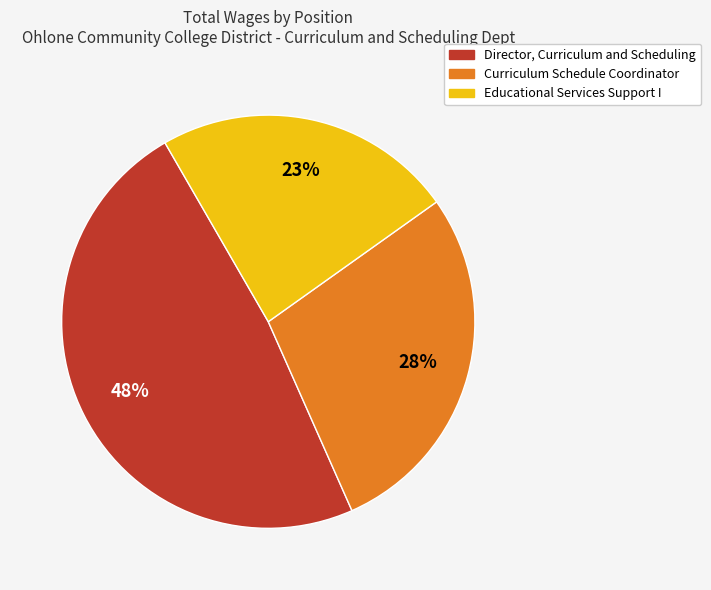

Which category has the biggest portion of the pie?

Director, Curriculum and Scheduling